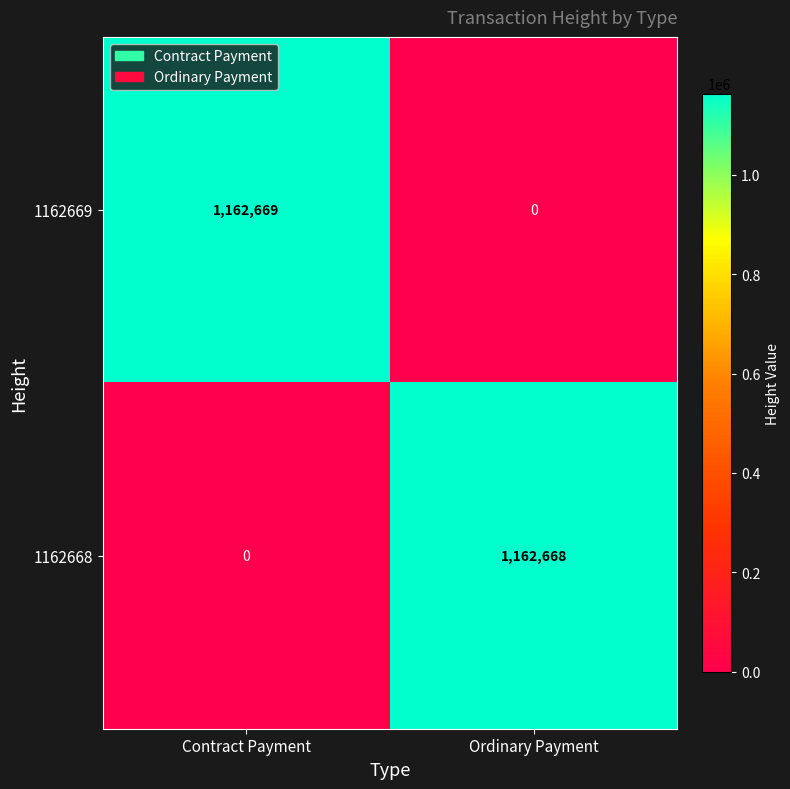

What is the difference between the 1162668 values at Contract Payment and Ordinary Payment?

1162668